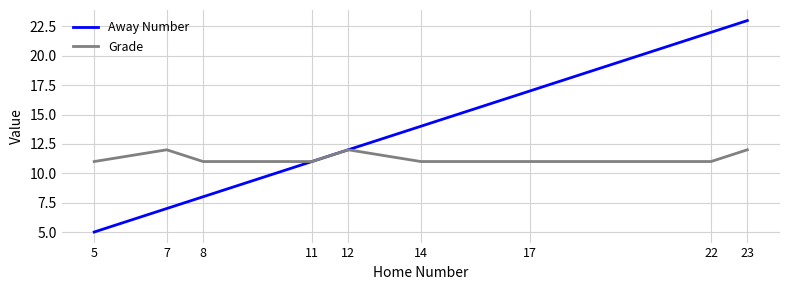

What is the sum of the Grade values at 14 and 22?

22